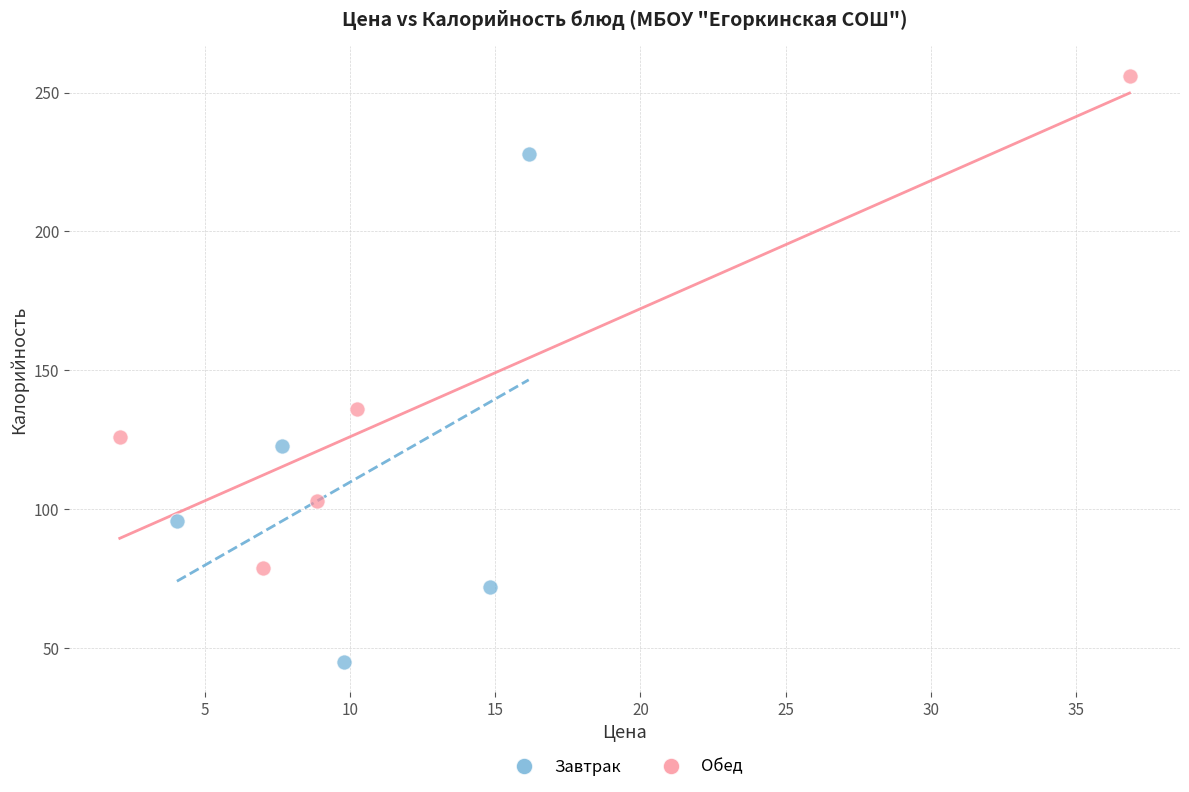

Which series reaches the minimum Y coordinate?

Завтрак